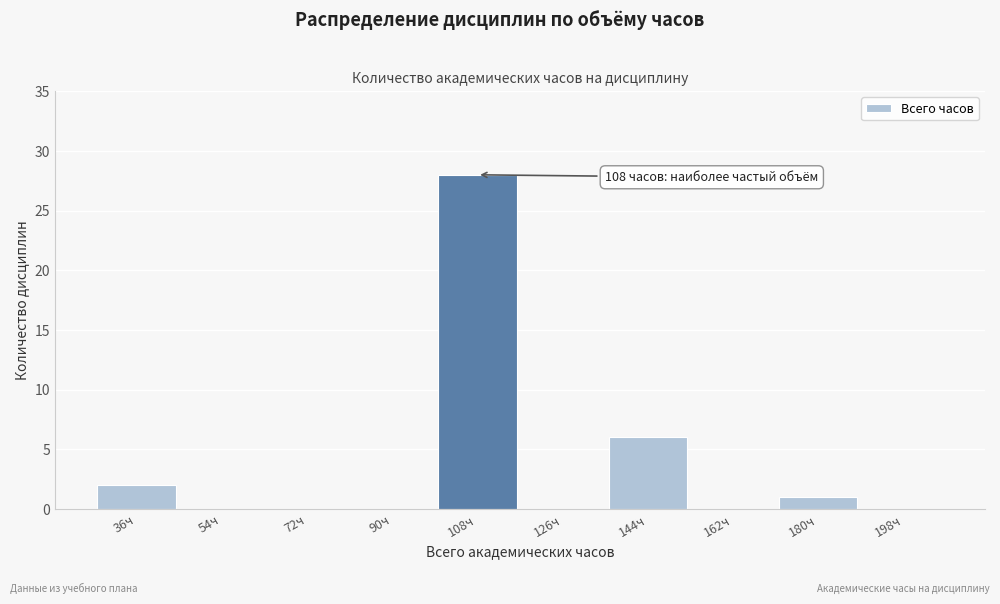

Reading left to right, transcribe all the data shown in this chart.

36ч=2	54ч=0	72ч=0	90ч=0	108ч=28	126ч=0	144ч=6	162ч=0	180ч=1	198ч=0